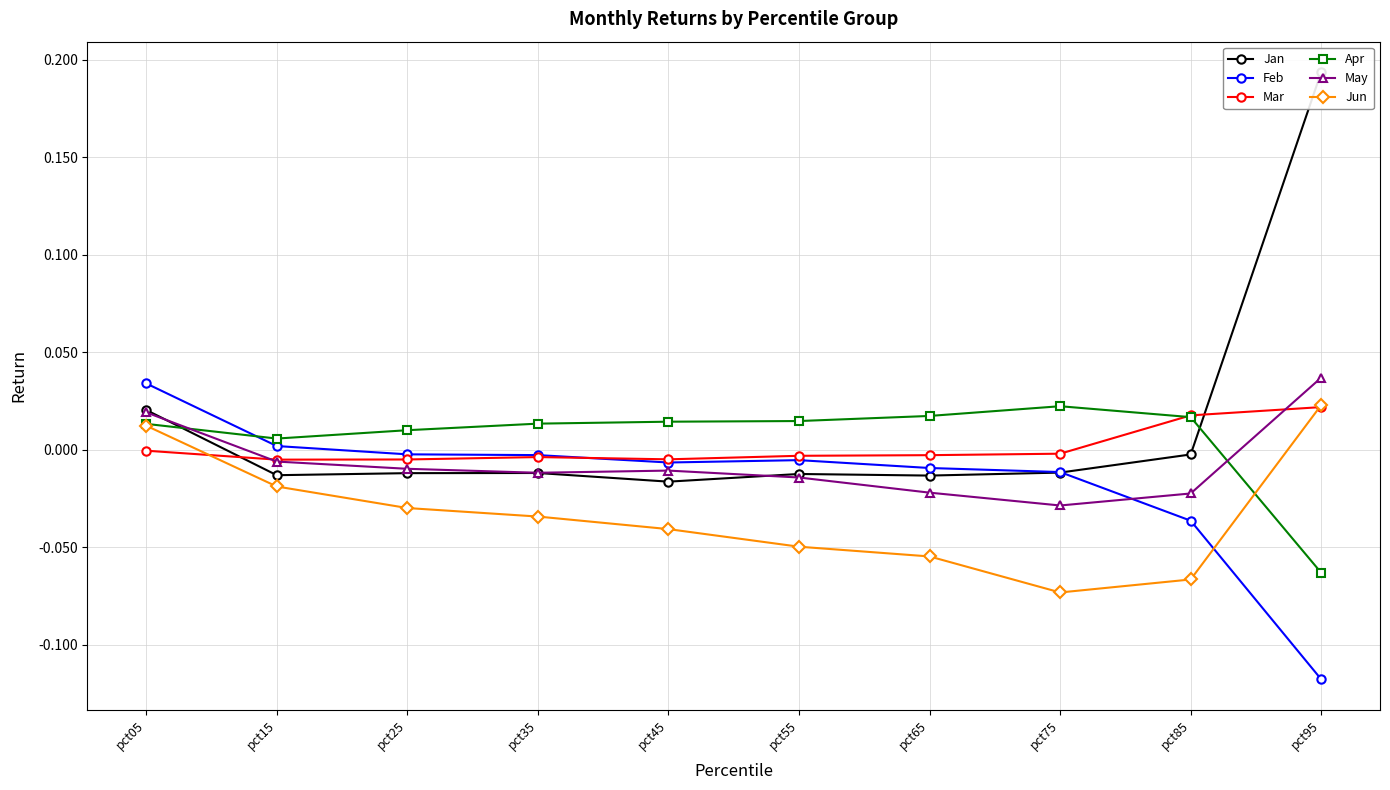

True or false: May has more than 1 points higher than both neighbors.

False